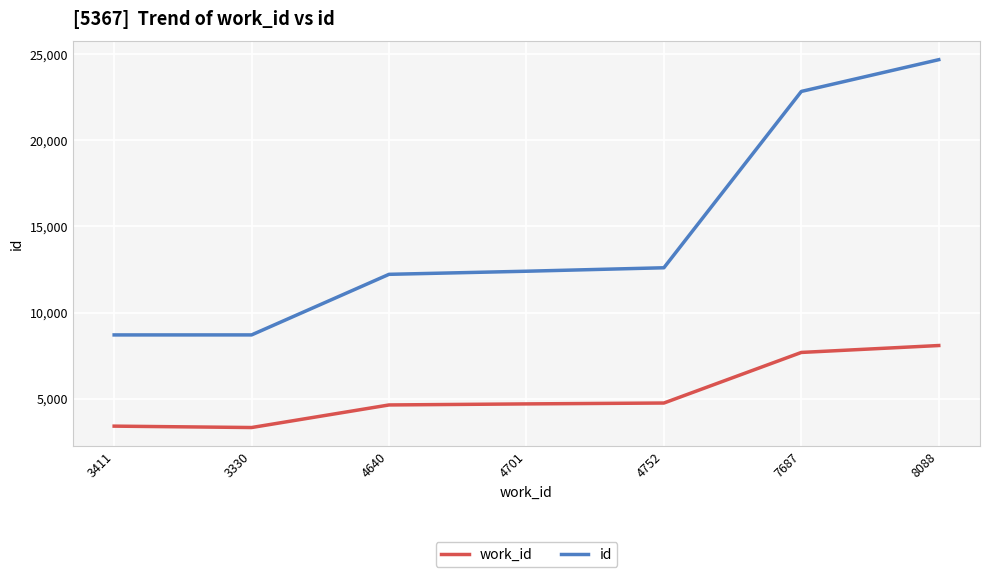

Rank the series by their maximum value, from highest to lowest.

id, work_id